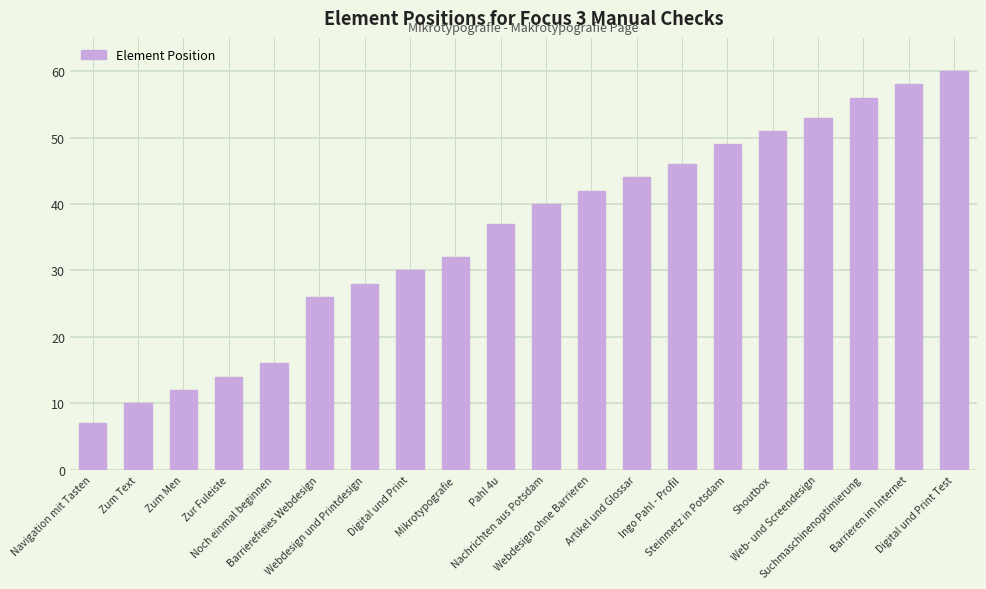

Where is the data nearest to the value 33?

Mikrotypografie